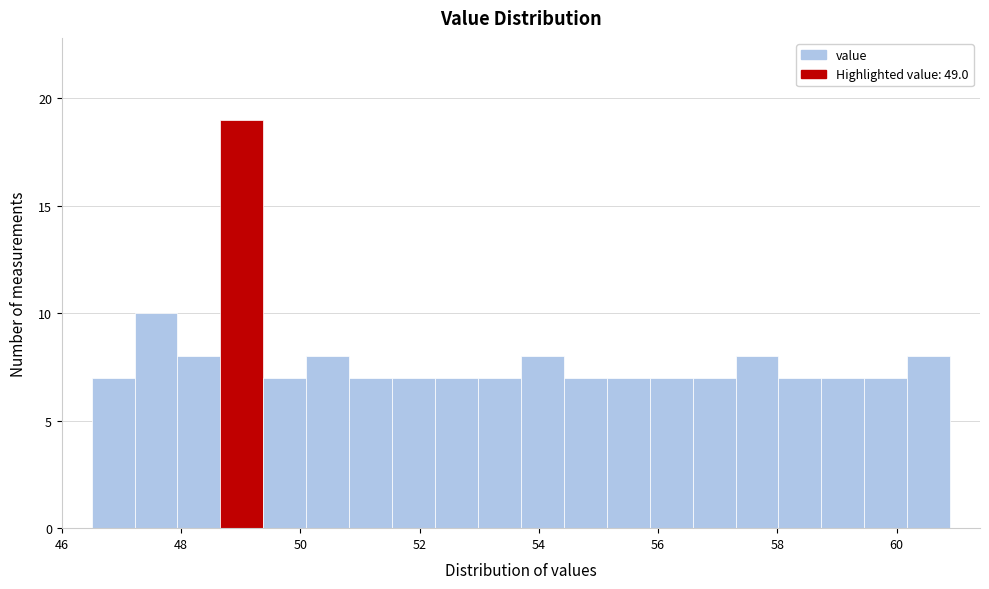

Around what value on the x-axis is the tallest bar? Give the approximate position of its centre, as read against the axis.

49.0